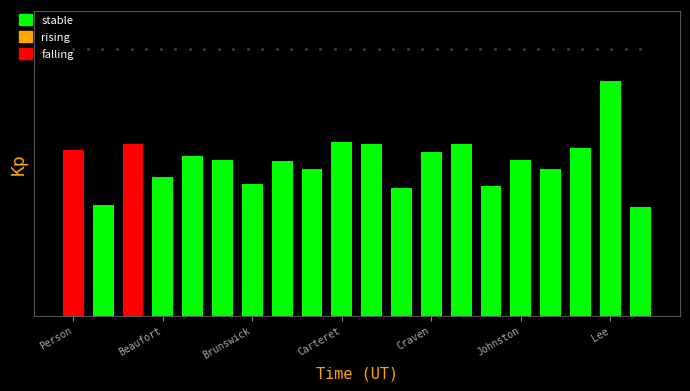

What is the minimum value shown in the chart?

5.7